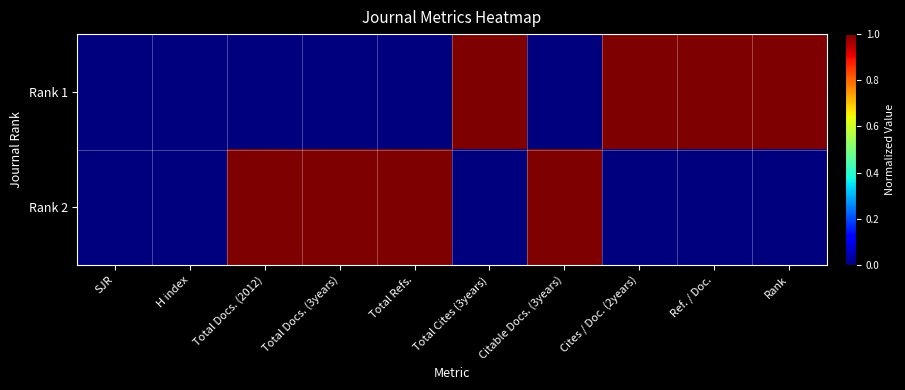

How many categories are shown in the chart?

10